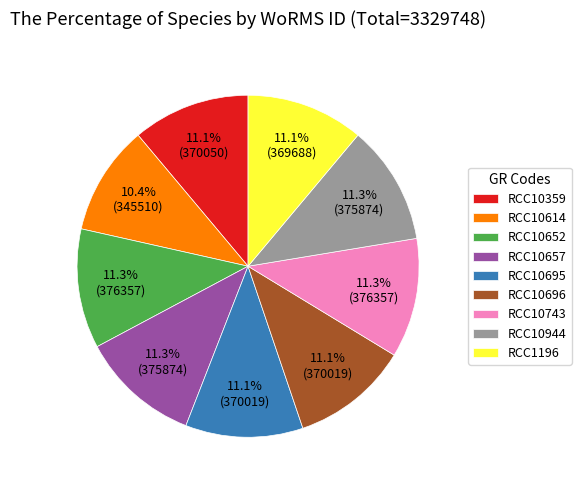

What percentage is the RCC10944 slice, to the nearest percent?

11%